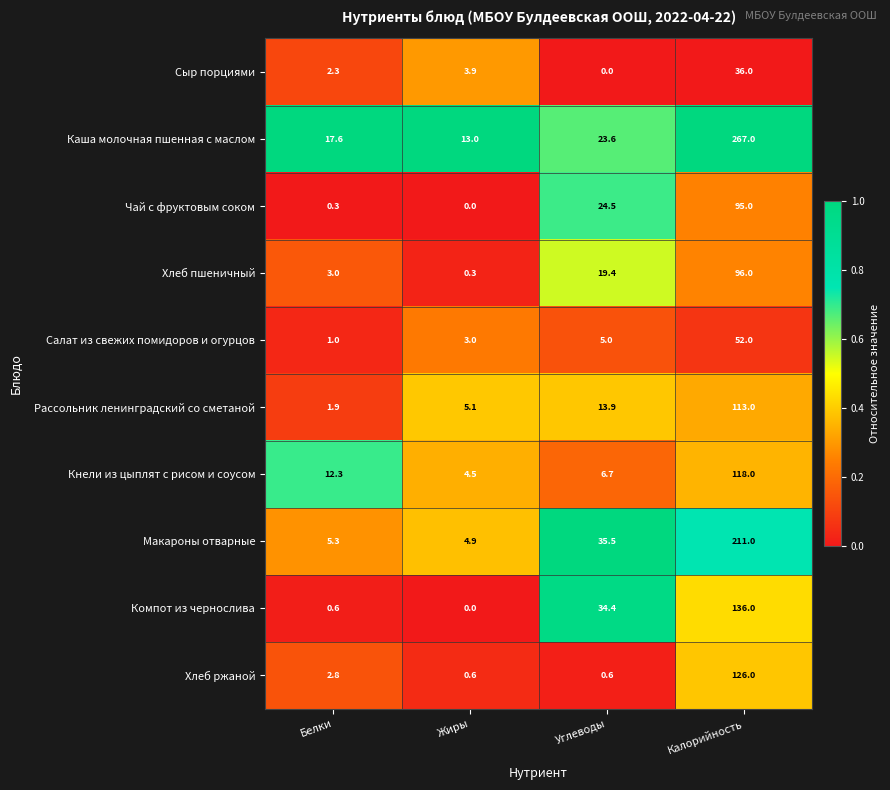

How many distinct data groups are displayed?

10